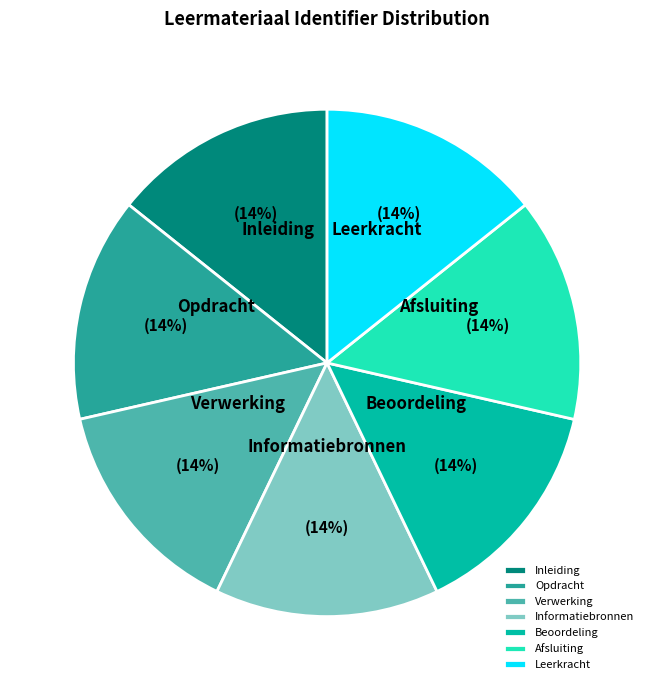

To the nearest percent, what percentage of the pie is Opdracht?

14%